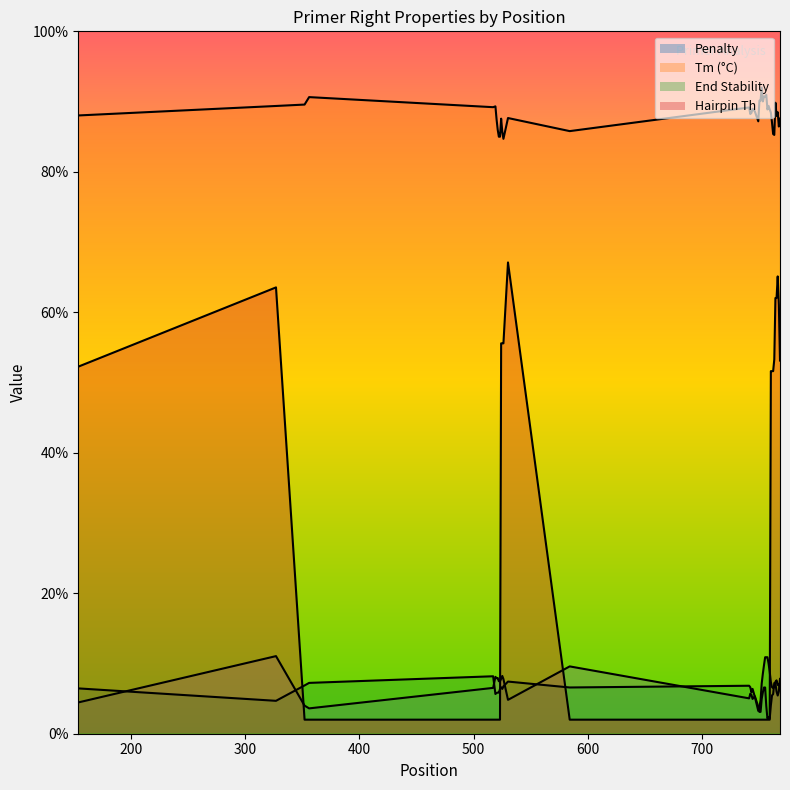

True or false: pen and PRIMER_RIGHT_0_HAIRPIN_TH cross at least once.

True